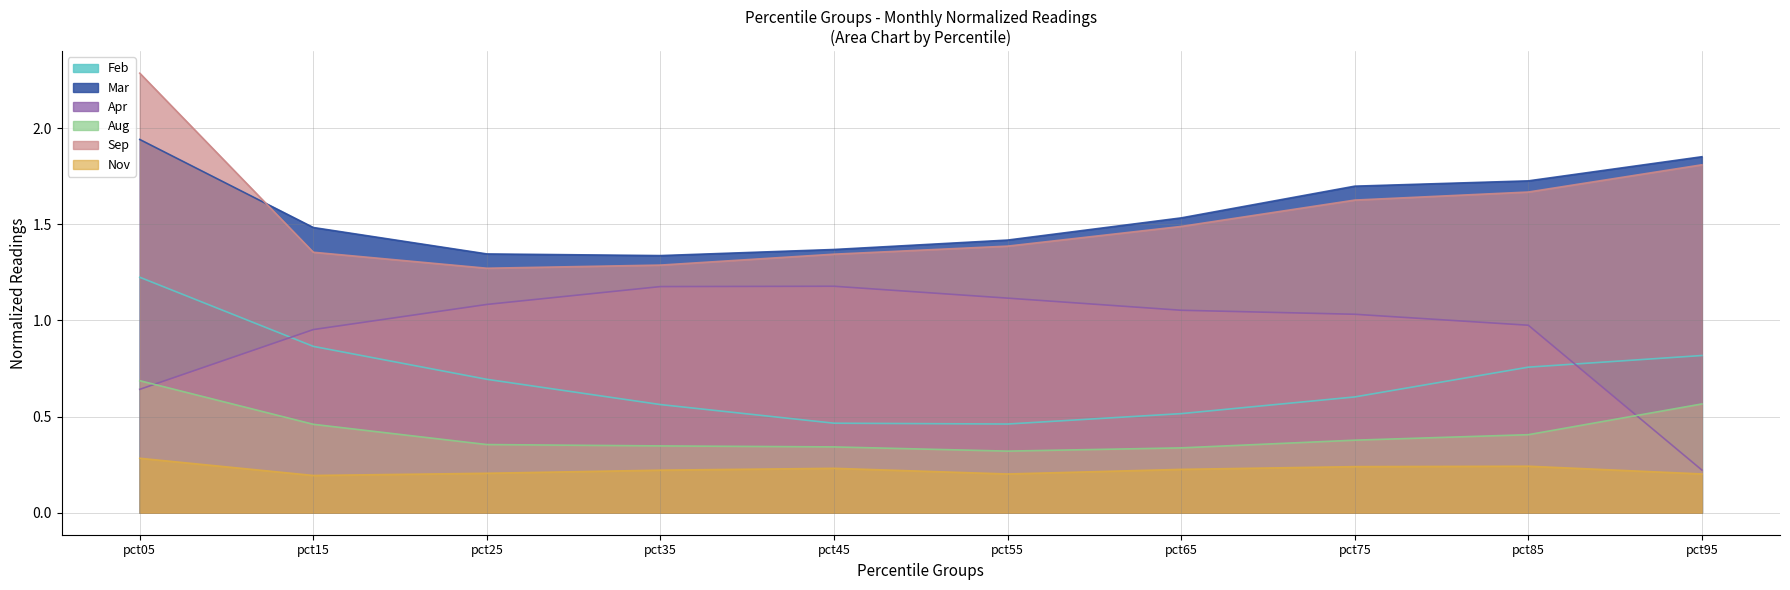

What is the value of the Aug point at the 5th from the left?

0.3